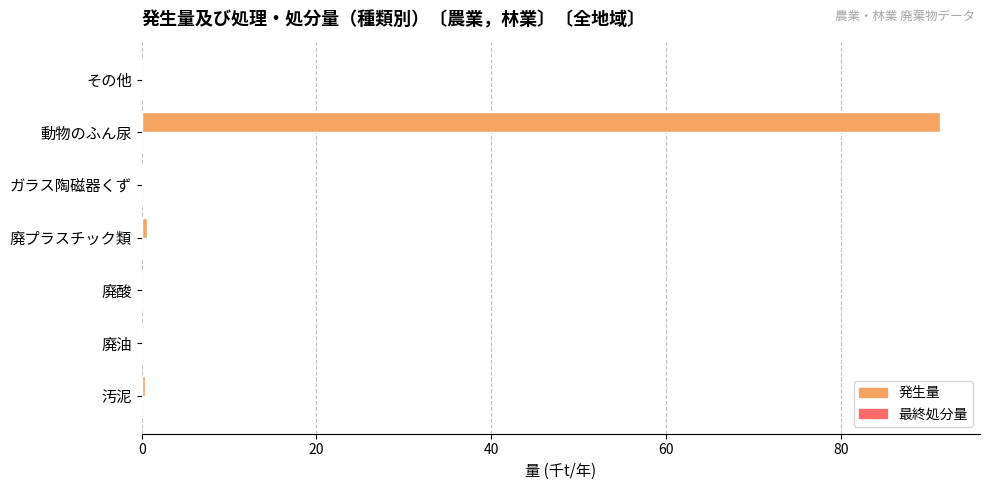

At which category is the sum across all series the highest?

動物のふん尿